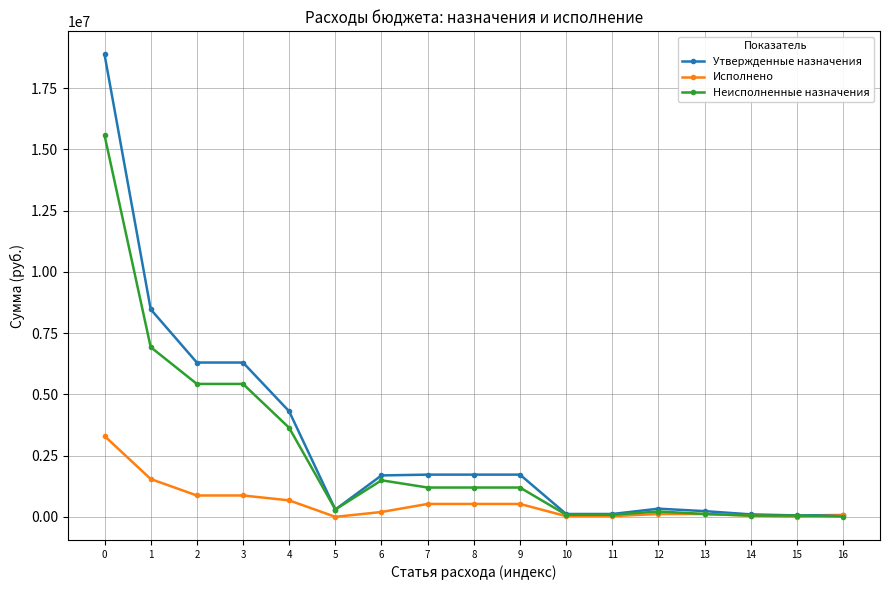

Which series has the largest range (max minus min)?

Утвержденные назначения